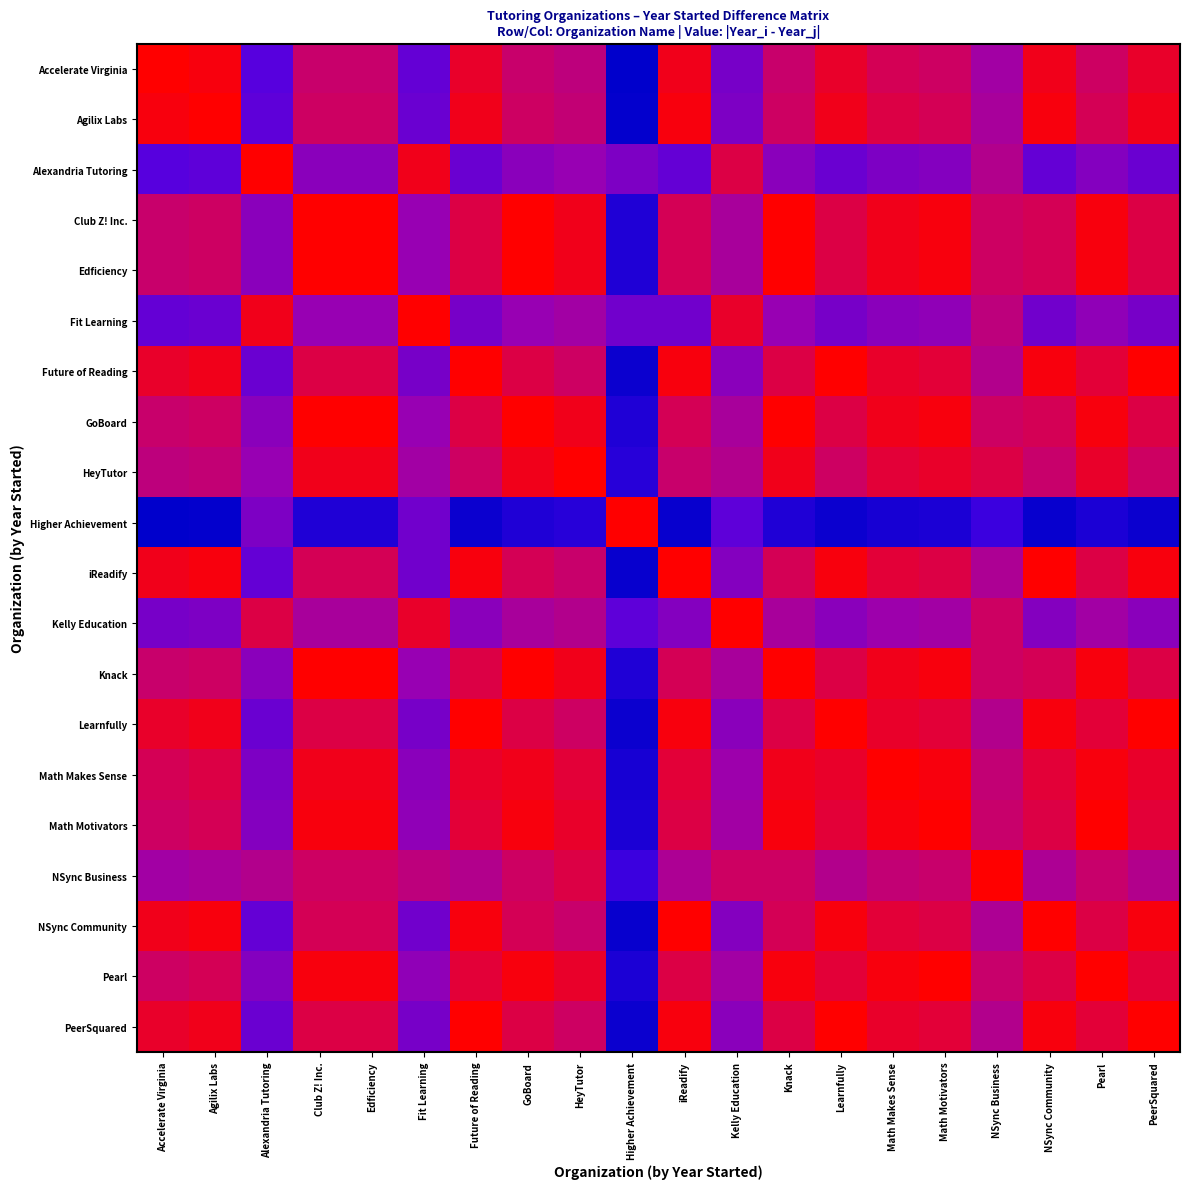

At which category is the sum across all series the highest?

Higher Achievement